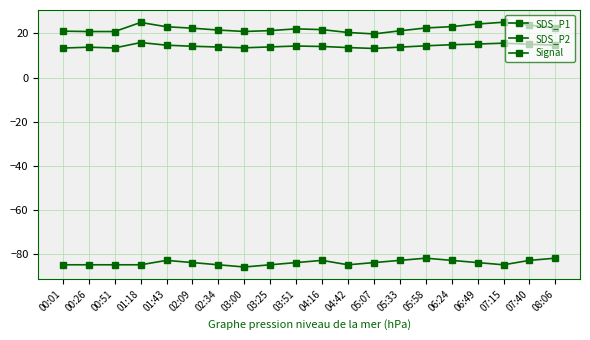

What is the average value of the SDS_P2 series?

14.3